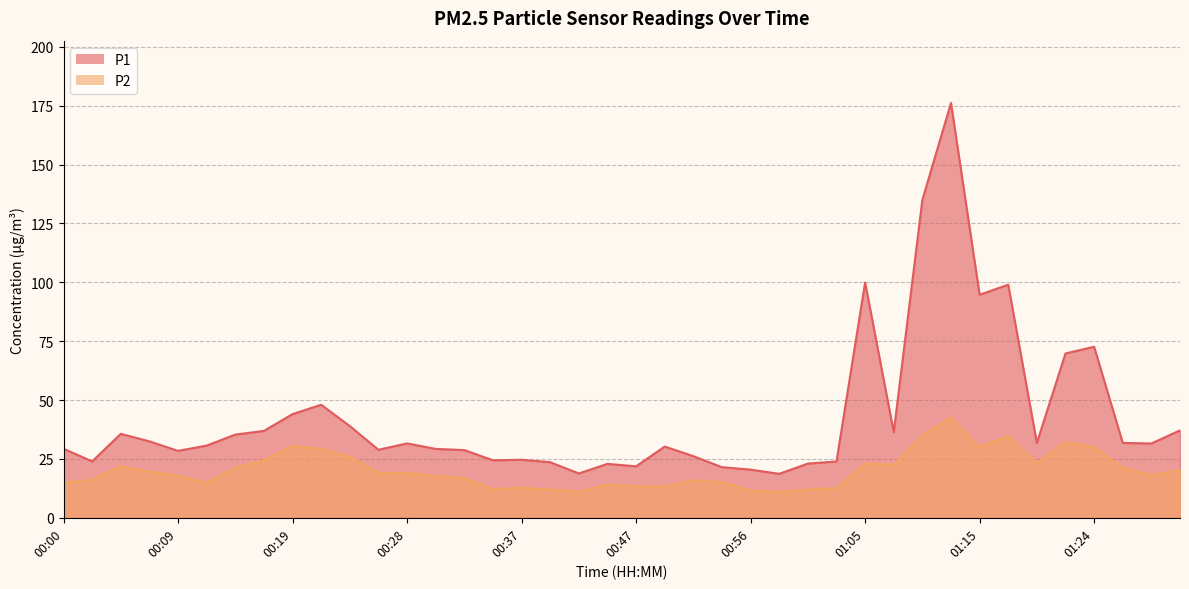

The P1 series shows 20.6 at 00:12. True or false?

False